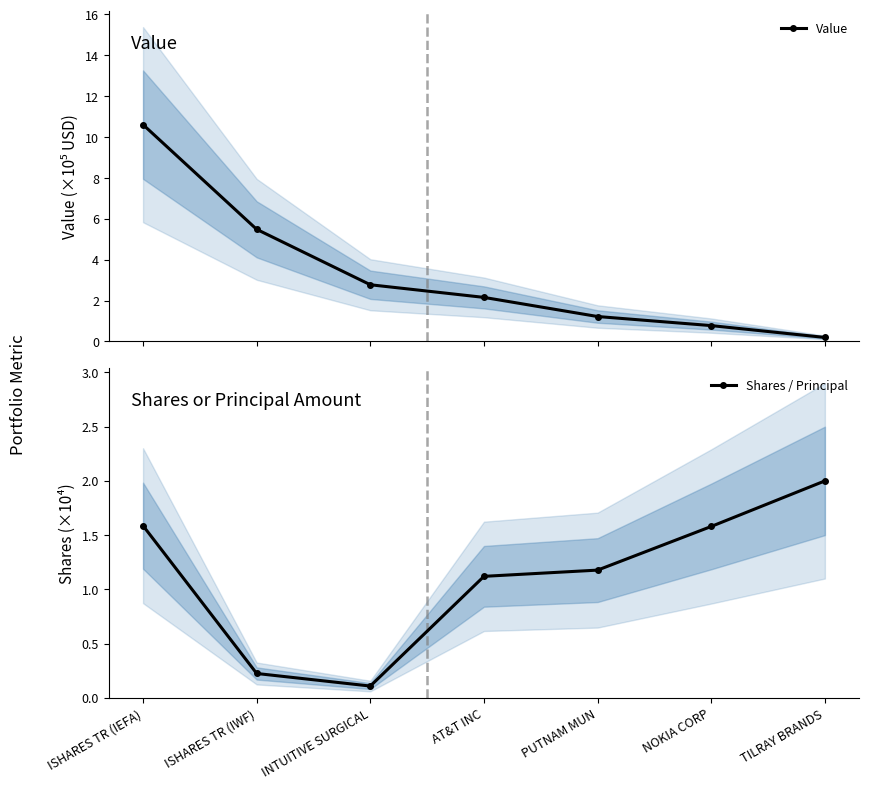

Reading right to left, extract all data points from this chart.

Value: 0.2	0.8	1.2	2.2	2.8	5.5	10.6
Shares / Principal: 2.0	1.6	1.2	1.1	0.1	0.2	1.6